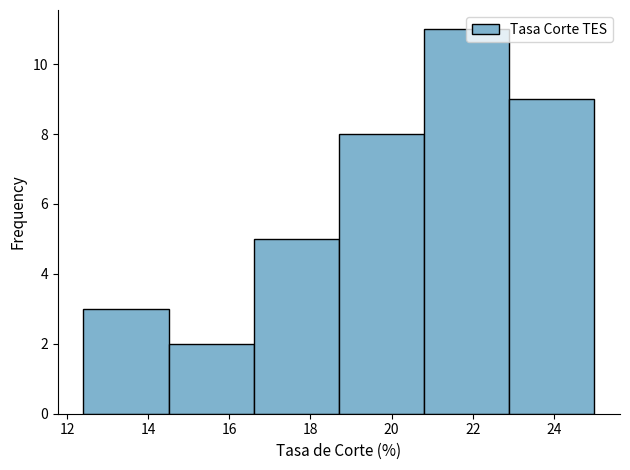

Reading left to right, transcribe this chart: for each bar, give the range it covers on the x-axis and its height. Neither the bar edges nor the heights are printed on the chart, so give them approximately, as read against the axes.

12.4 to 14.5: 3
14.5 to 16.6: 2
16.6 to 18.7: 5
18.7 to 20.8: 8
20.8 to 22.9: 11
22.9 to 25.0: 9